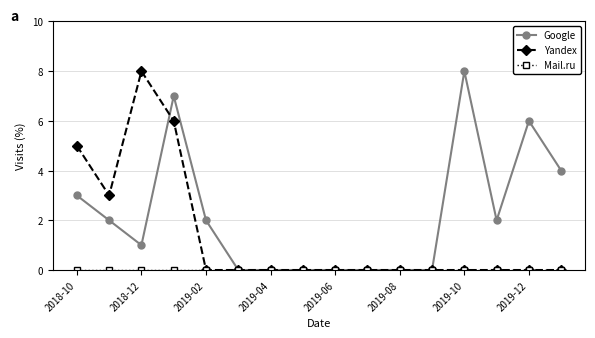

True or false: Google has more than 1 interior local peaks.

True